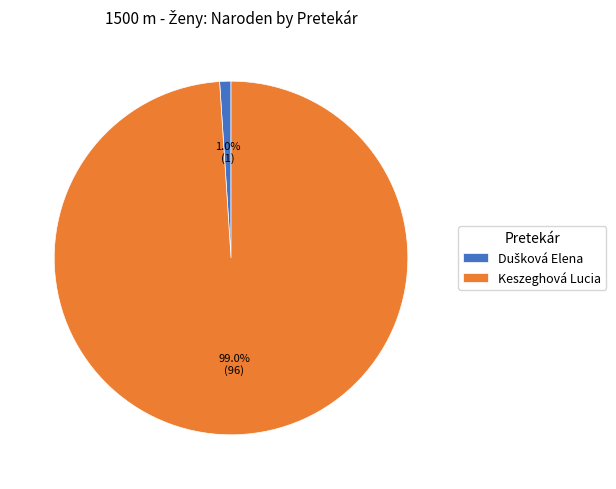

The Keszeghová Lucia slice represents 88% of the pie. True or false?

False